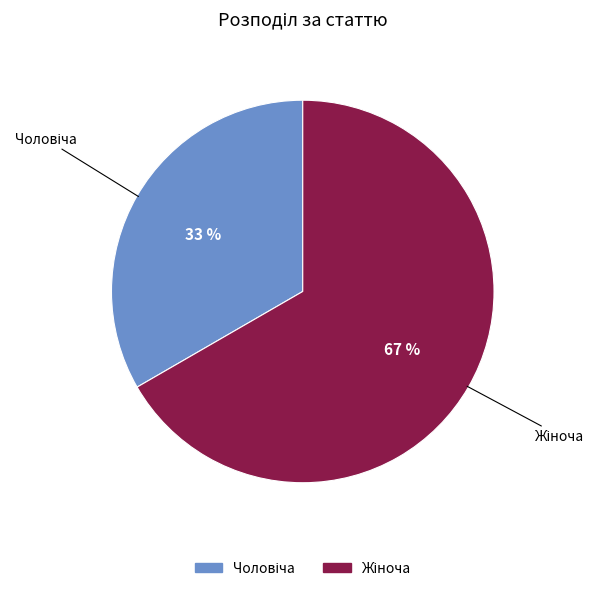

To the nearest percent, what is the average slice percentage?

50%